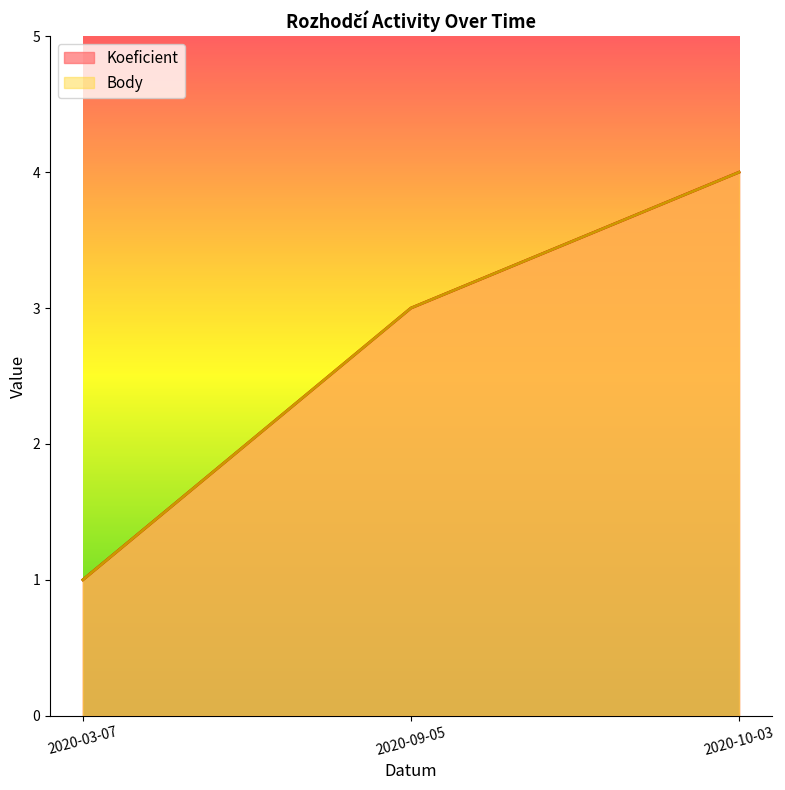

Between 2020-03-07 and 2020-10-03, which series saw the biggest shift?

Koeficient